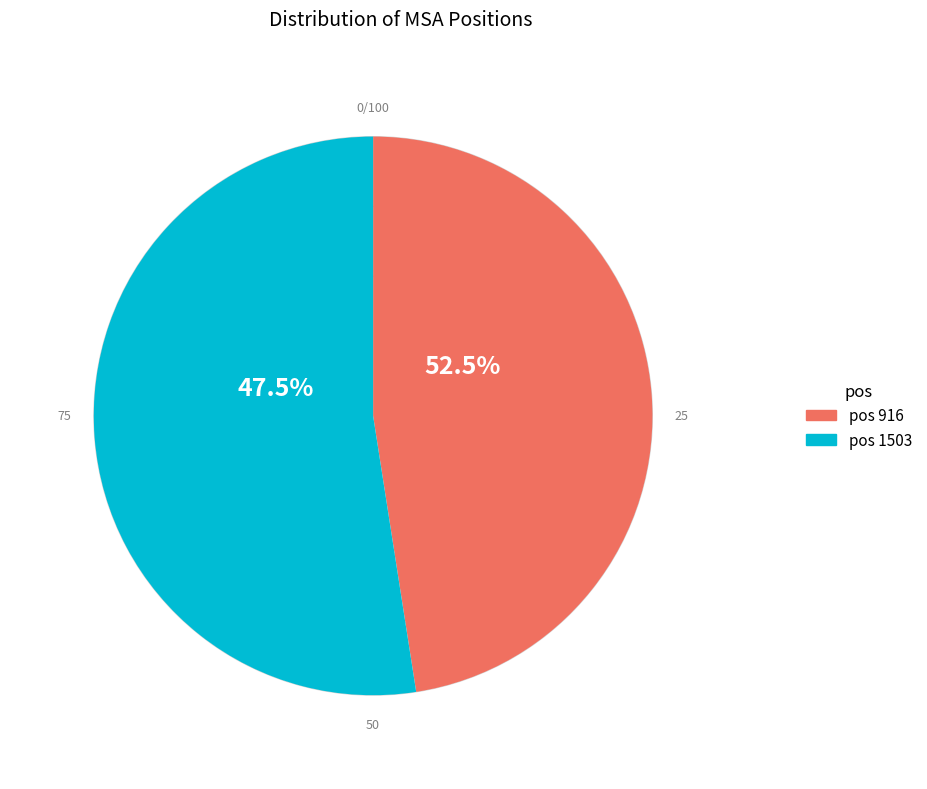

How many slices are in this pie chart?

2